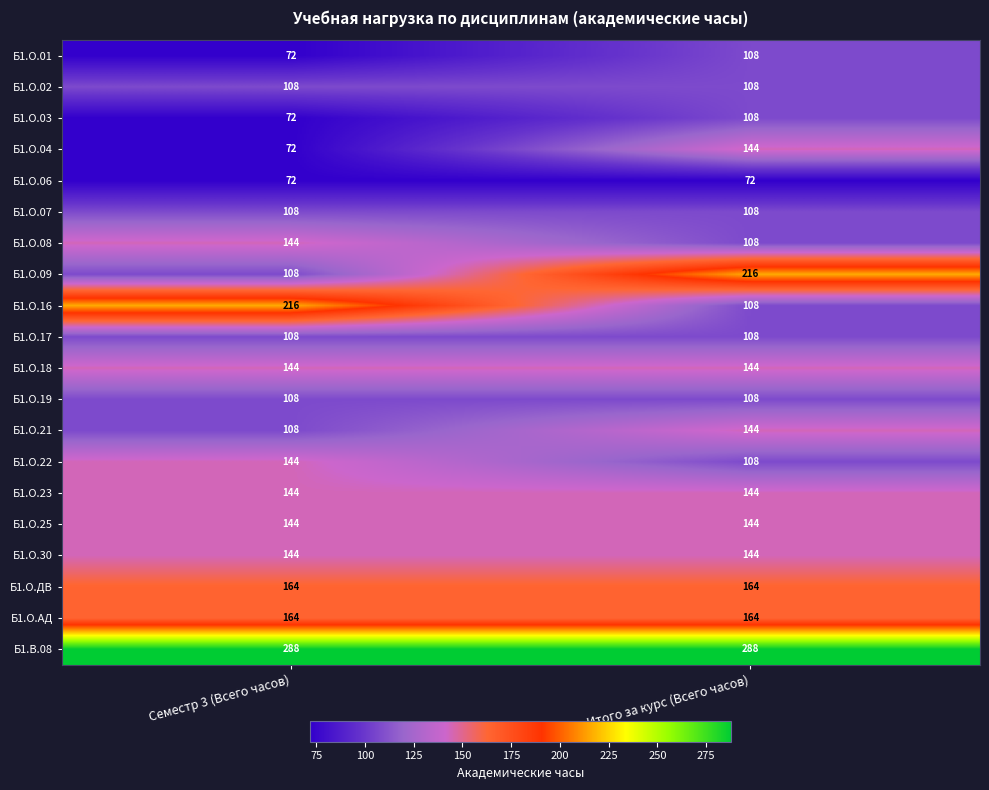

List the labels in order of Б1.О.03 value, smallest first.

Семестр 3 (Всего часов), Итого за курс (Всего часов)